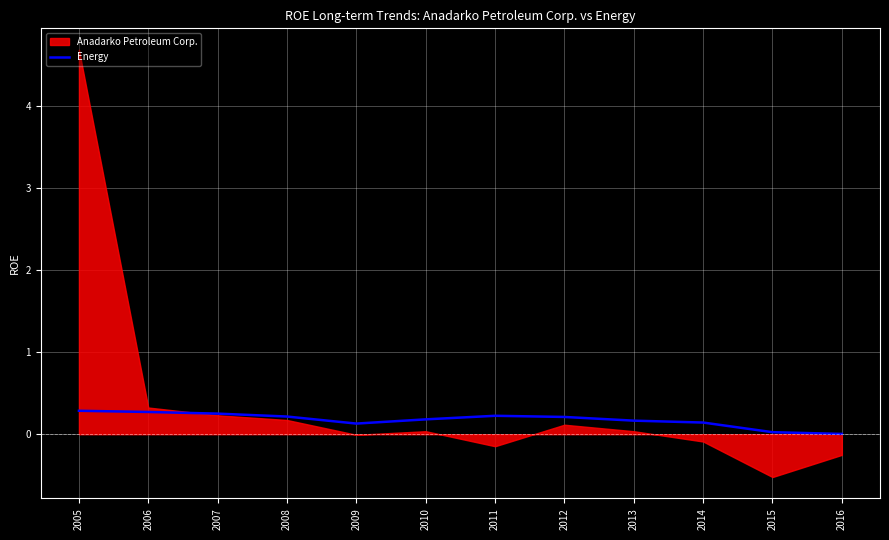

Which has a higher value, 2011 or 2008?

2011